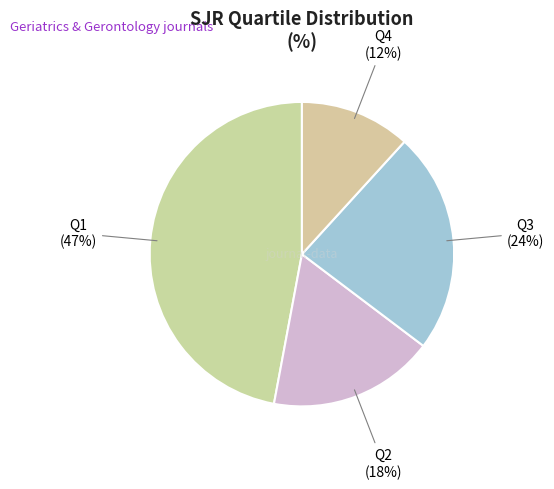

Which category has the smallest portion of the pie?

Q4